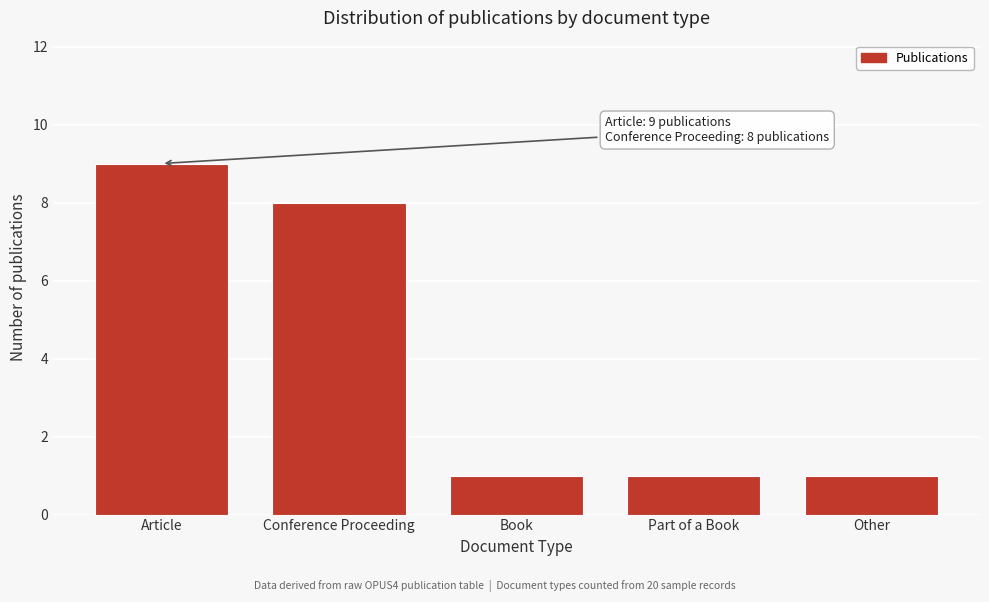

Reading right to left, what are all the values shown in this chart?

1	1	1	8	9